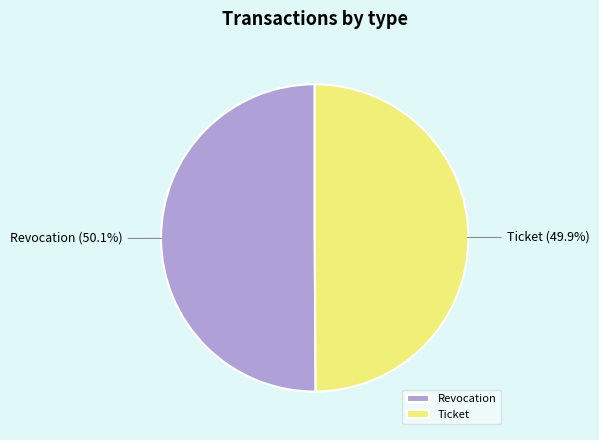

Does any single category account for the majority?

Yes